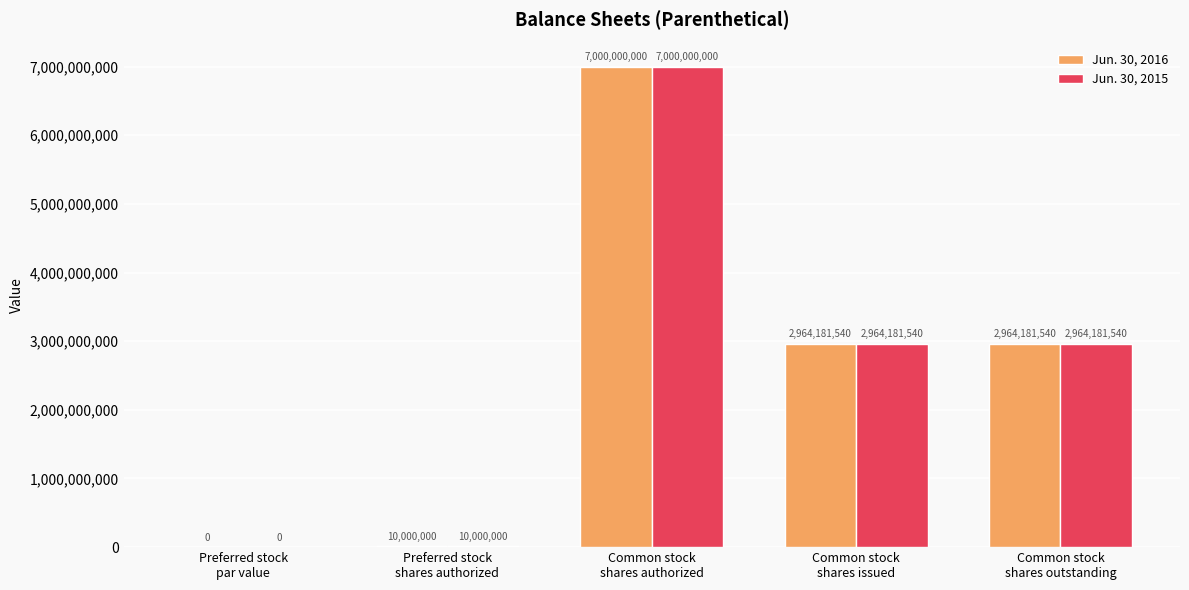

What is the maximum value for Jun. 30, 2015?

7000000000.0